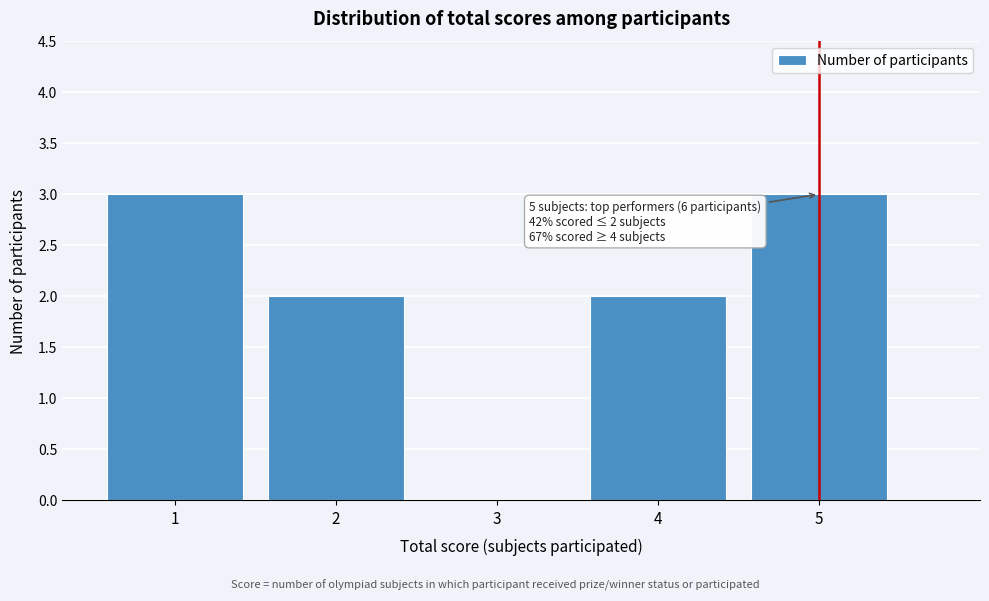

Reading right to left, transcribe all the data shown in this chart.

5=3	4=2	3=0	2=2	1=3